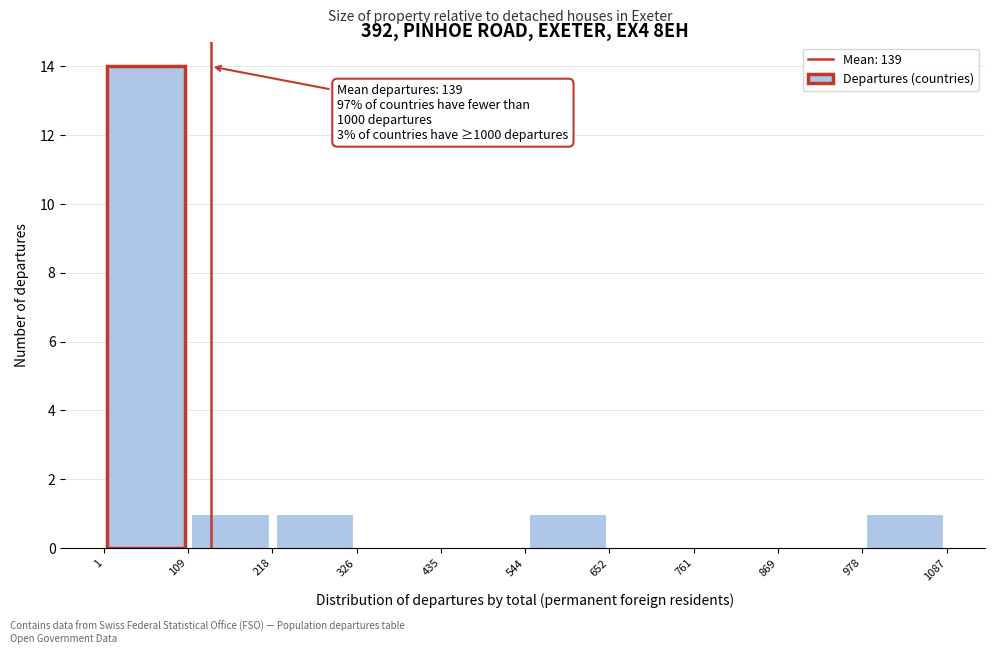

Over which range of the x-axis is the bar tallest?

1 to 109